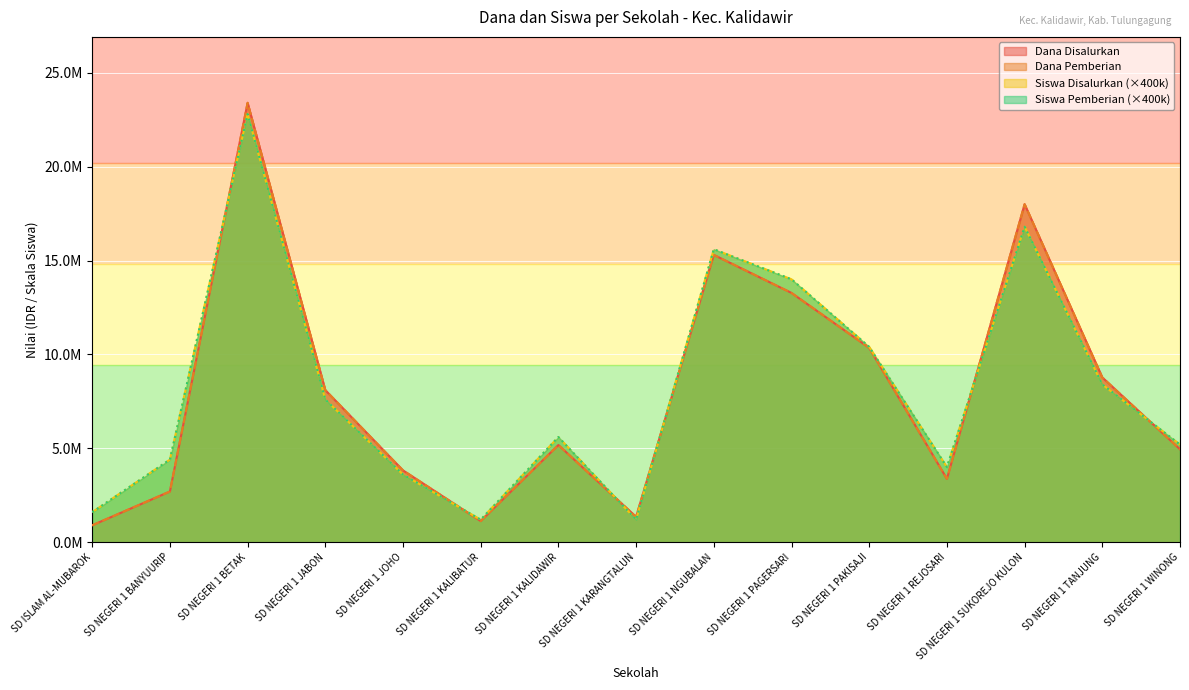

Between SD NEGERI 1 KALIDAWIR and SD NEGERI 1 WINONG, which series saw the biggest shift?

Siswa Disalurkan